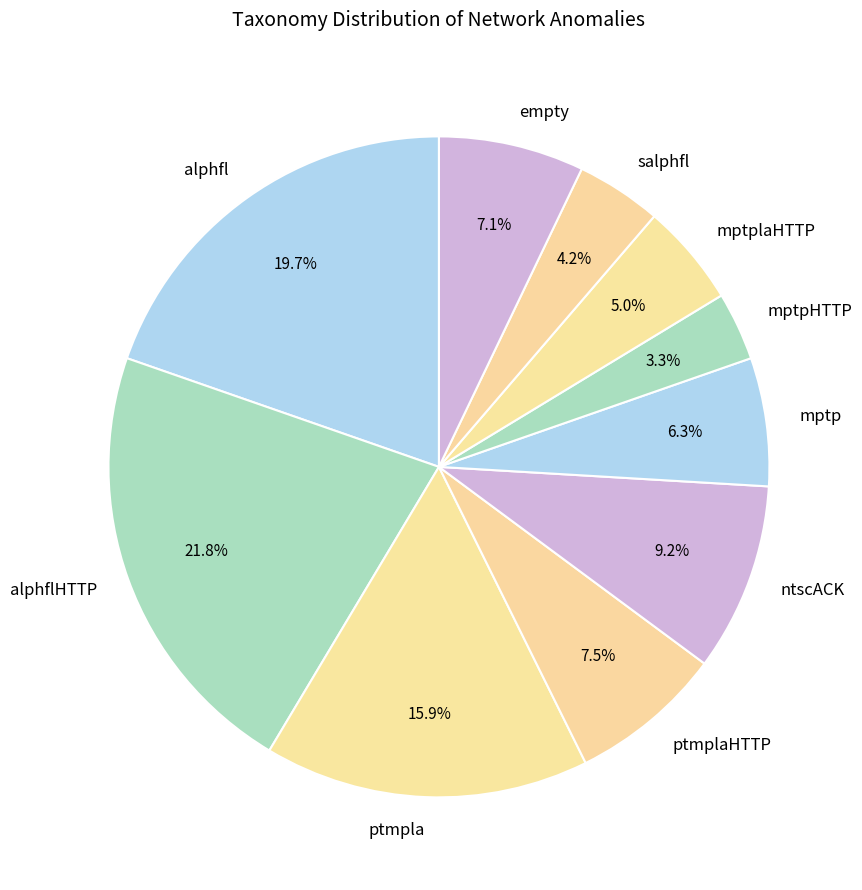

What percentage is the mptpHTTP slice, to the nearest percent?

3%